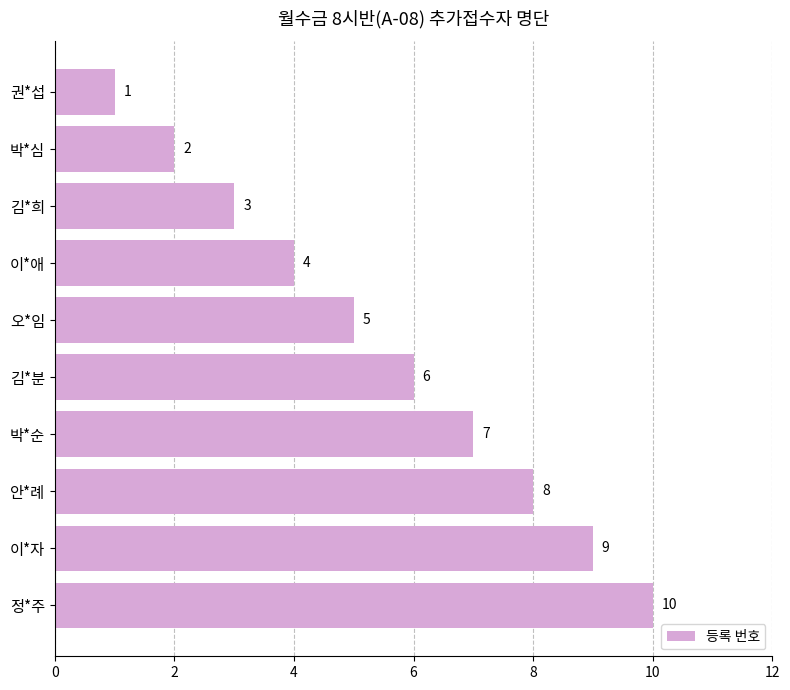

What is the sum of all values?

55